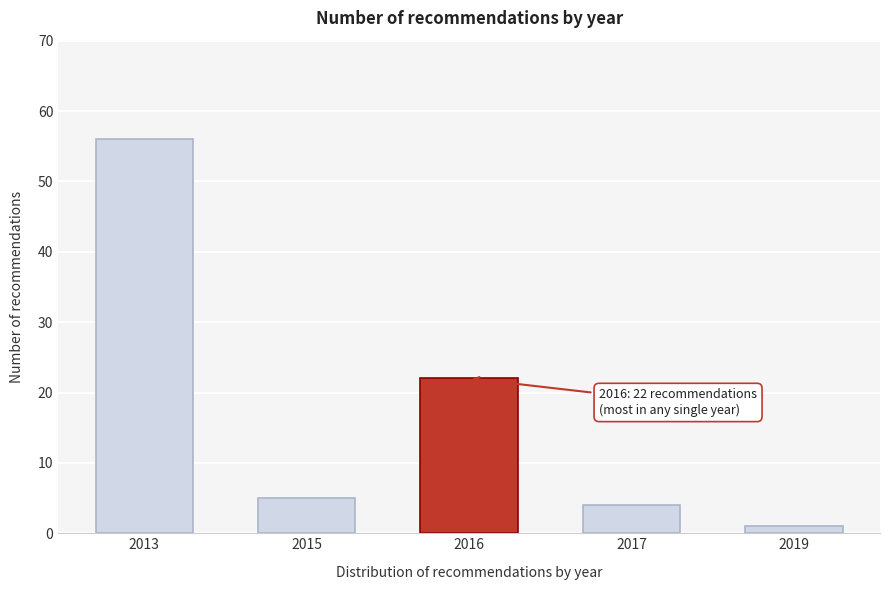

Reading left to right, transcribe all the data shown in this chart.

2013=56	2015=5	2016=22	2017=4	2019=1